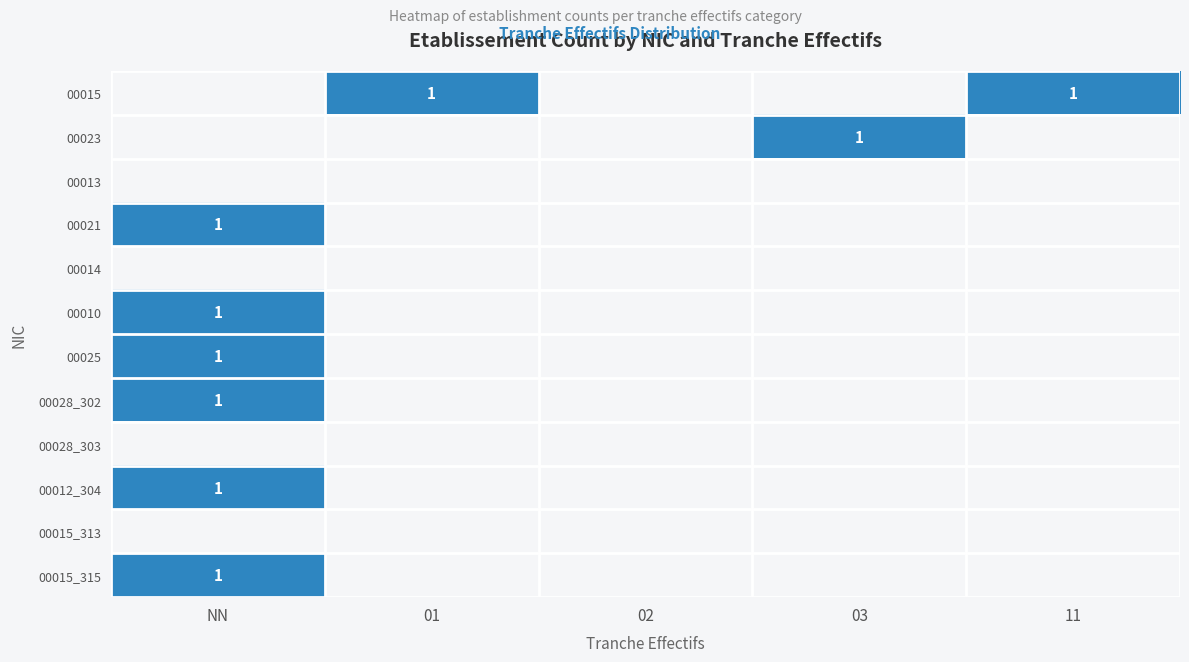

True or false: 00012_304 has a value of 1 at NN.

True